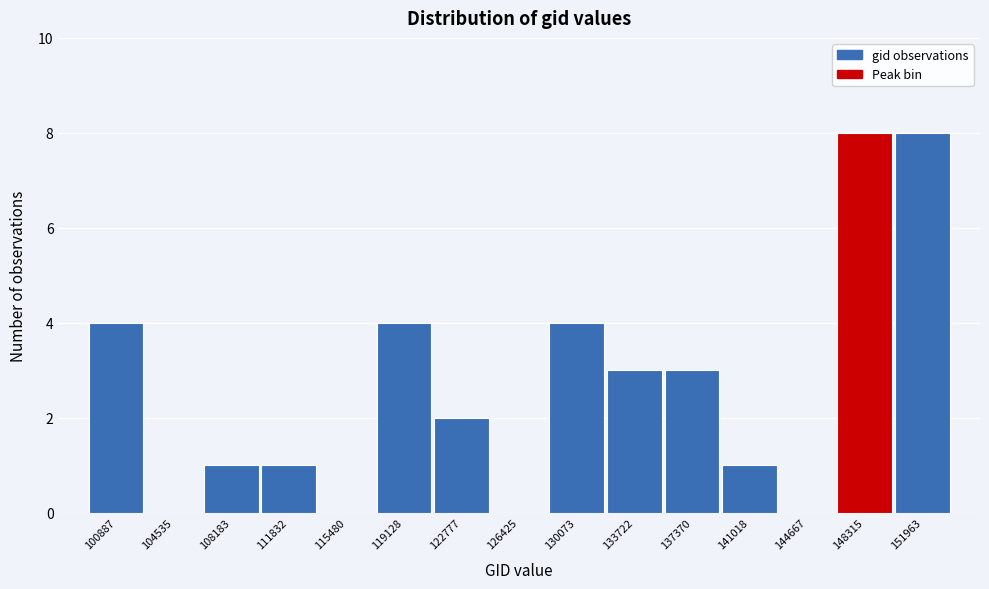

Reading right to left, extract all data points from this chart.

151963=8	148315=8	144667=0	141018=1	137370=3	133722=3	130073=4	126425=0	122777=2	119128=4	115480=0	111832=1	108183=1	104535=0	100887=4